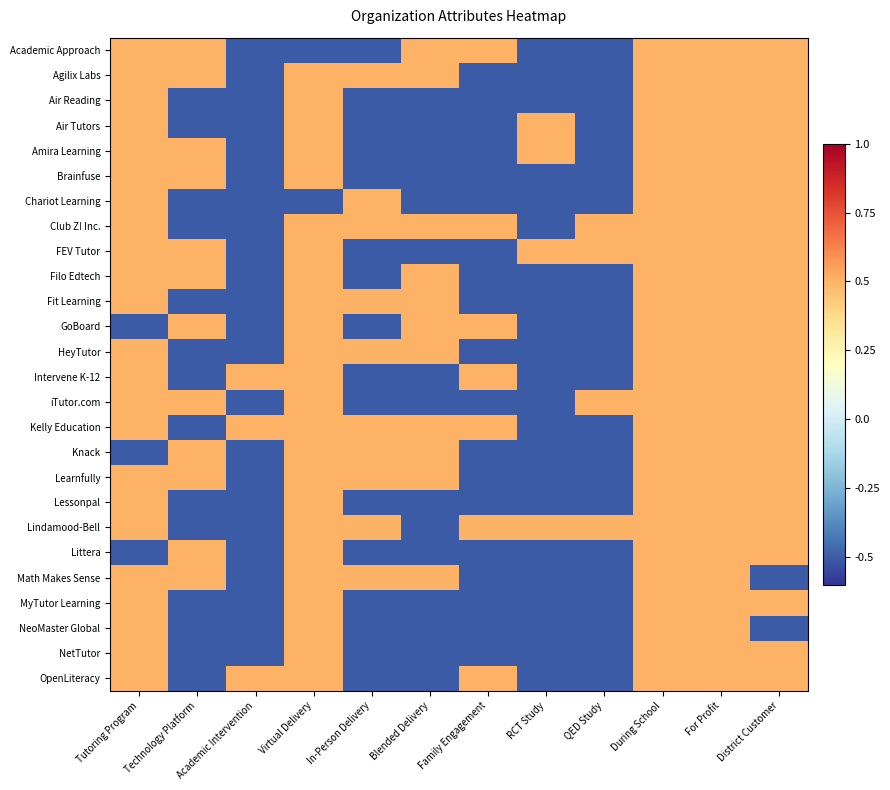

List the series in order of their peak value, highest first.

Academic Approach, Agilix Labs, Air Reading, Air Tutors, Amira Learning, Brainfuse, Chariot Learning, Club Z! Inc., FEV Tutor, Filo Edtech, Fit Learning, GoBoard, HeyTutor, Intervene K-12, iTutor.com, Kelly Education, Knack, Learnfully, Lessonpal, Lindamood-Bell, Littera, Math Makes Sense, MyTutor Learning, NeoMaster Global, NetTutor, OpenLiteracy